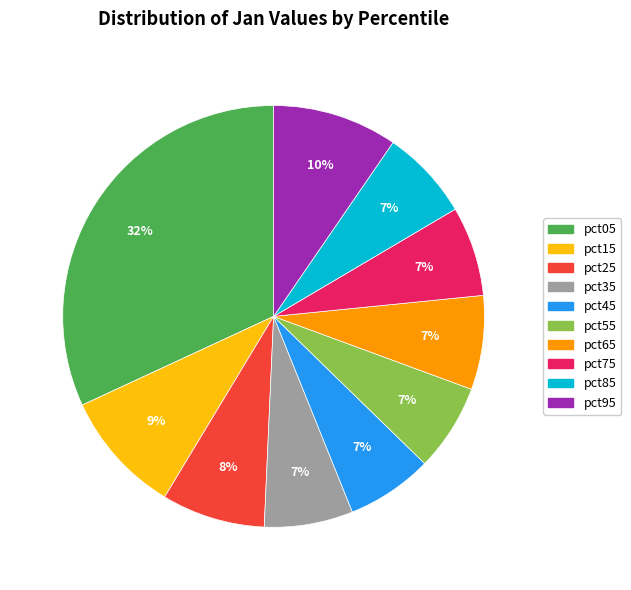

To the nearest percent, what is the combined percentage of pct25 and pct95?

18%